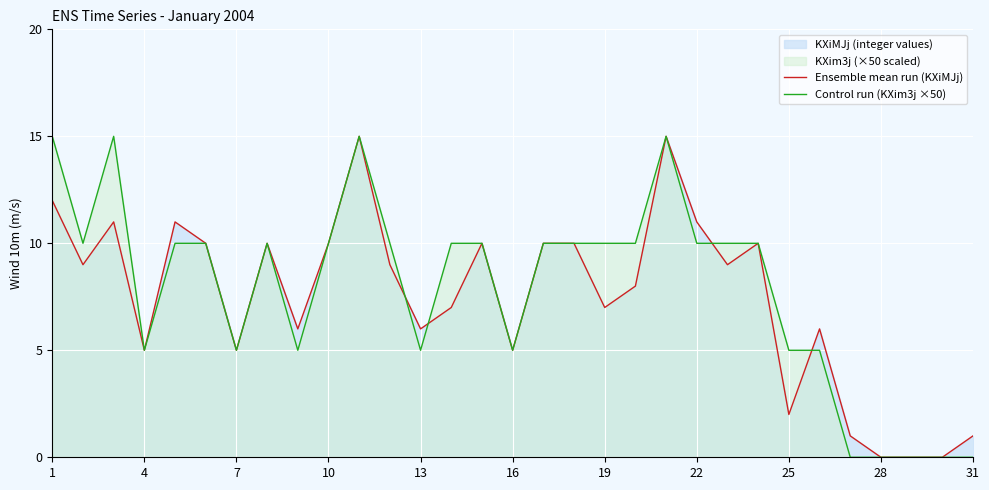

The value of Ensemble mean run (KXiMJj) at 13 is 8. True or false?

False